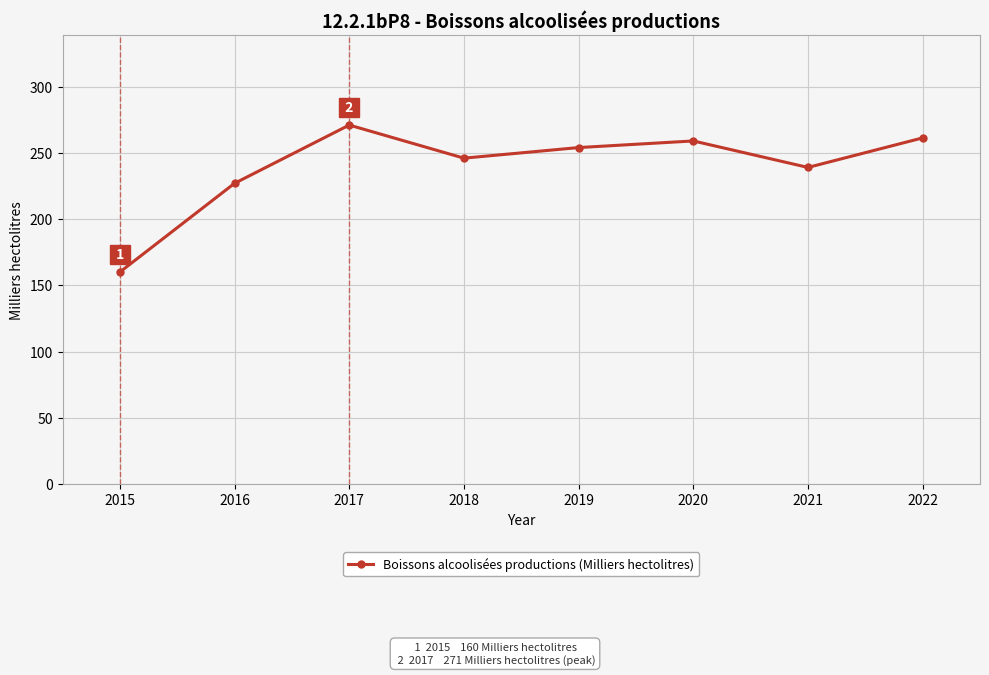

What is the change in value from 2016 to 2017?

+44.0